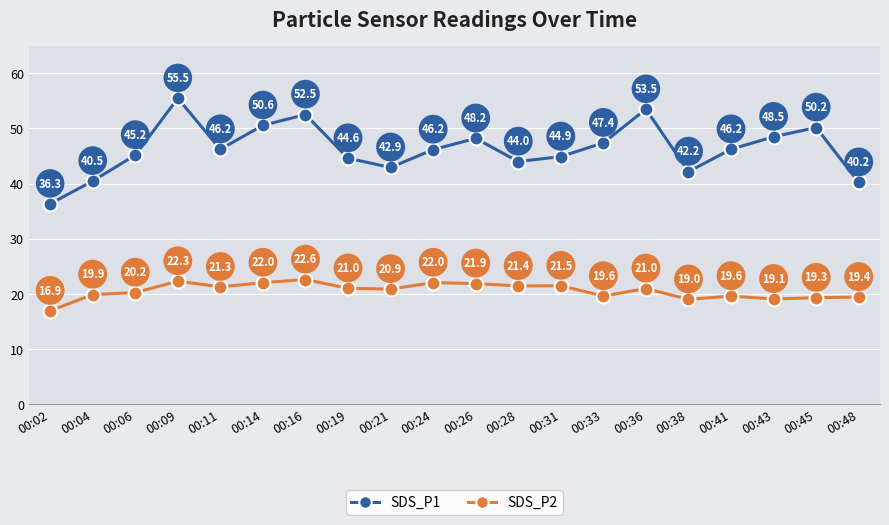

What are all the series names shown in the legend?

SDS_P1, SDS_P2